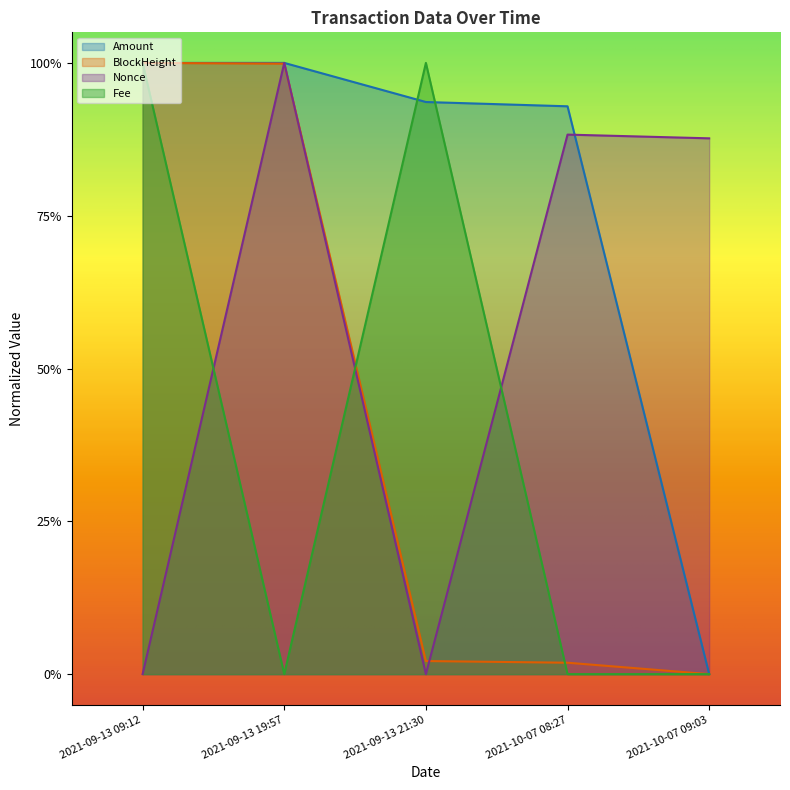

How many times do Amount and BlockHeight cross each other?

1